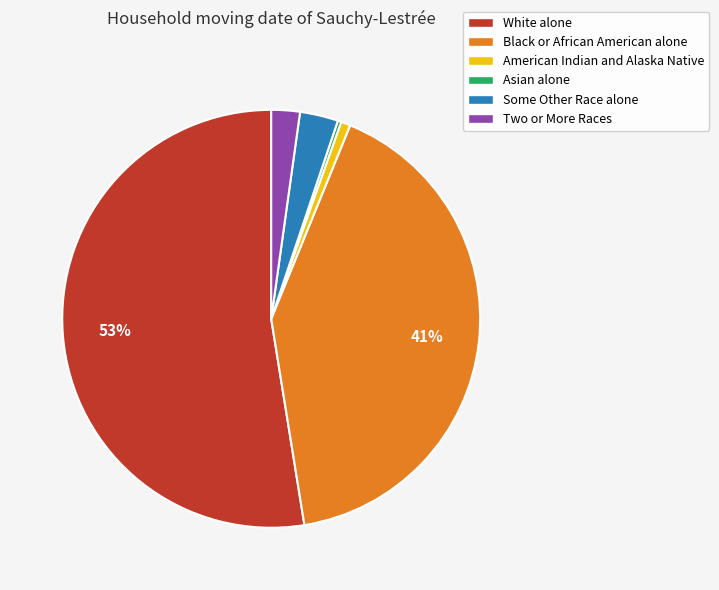

The Black or African American alone slice represents 41% of the pie. True or false?

True